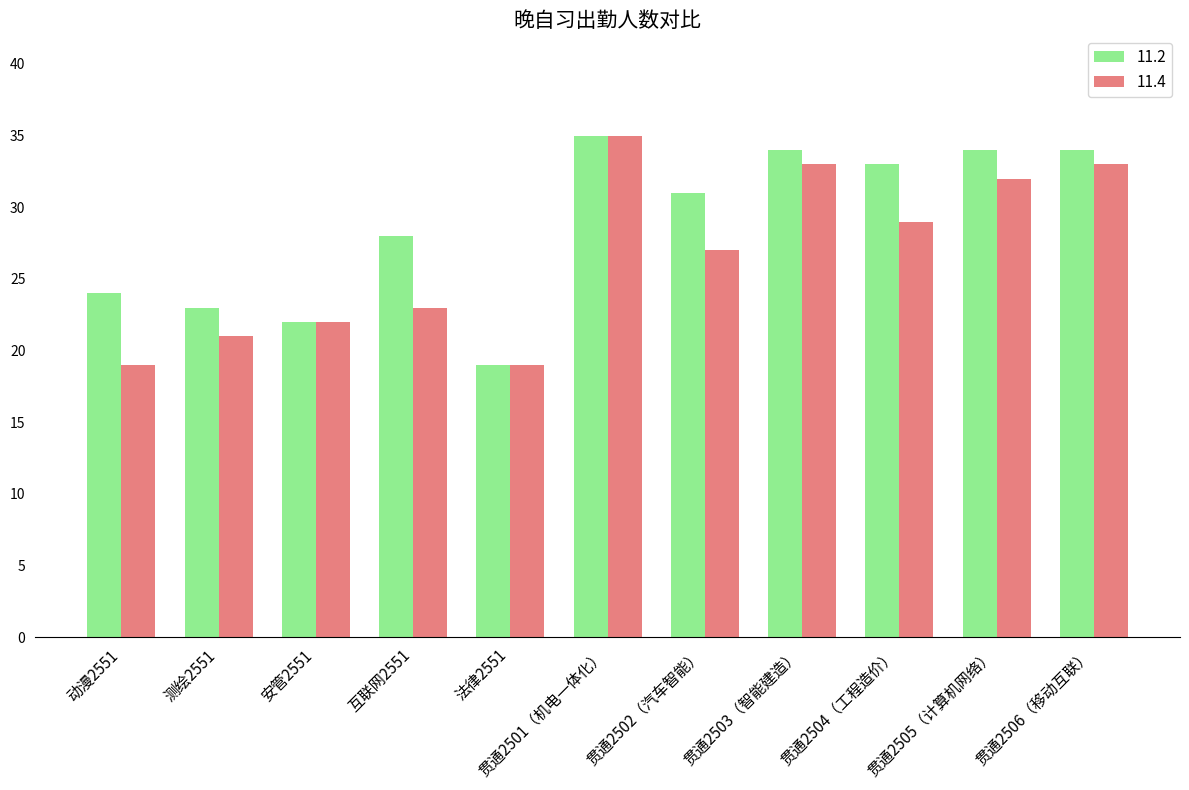

Reading right to left, what are all the values shown in this chart?

11.2: 34	34	33	34	31	35	19	28	22	23	24
11.4: 33	32	29	33	27	35	19	23	22	21	19